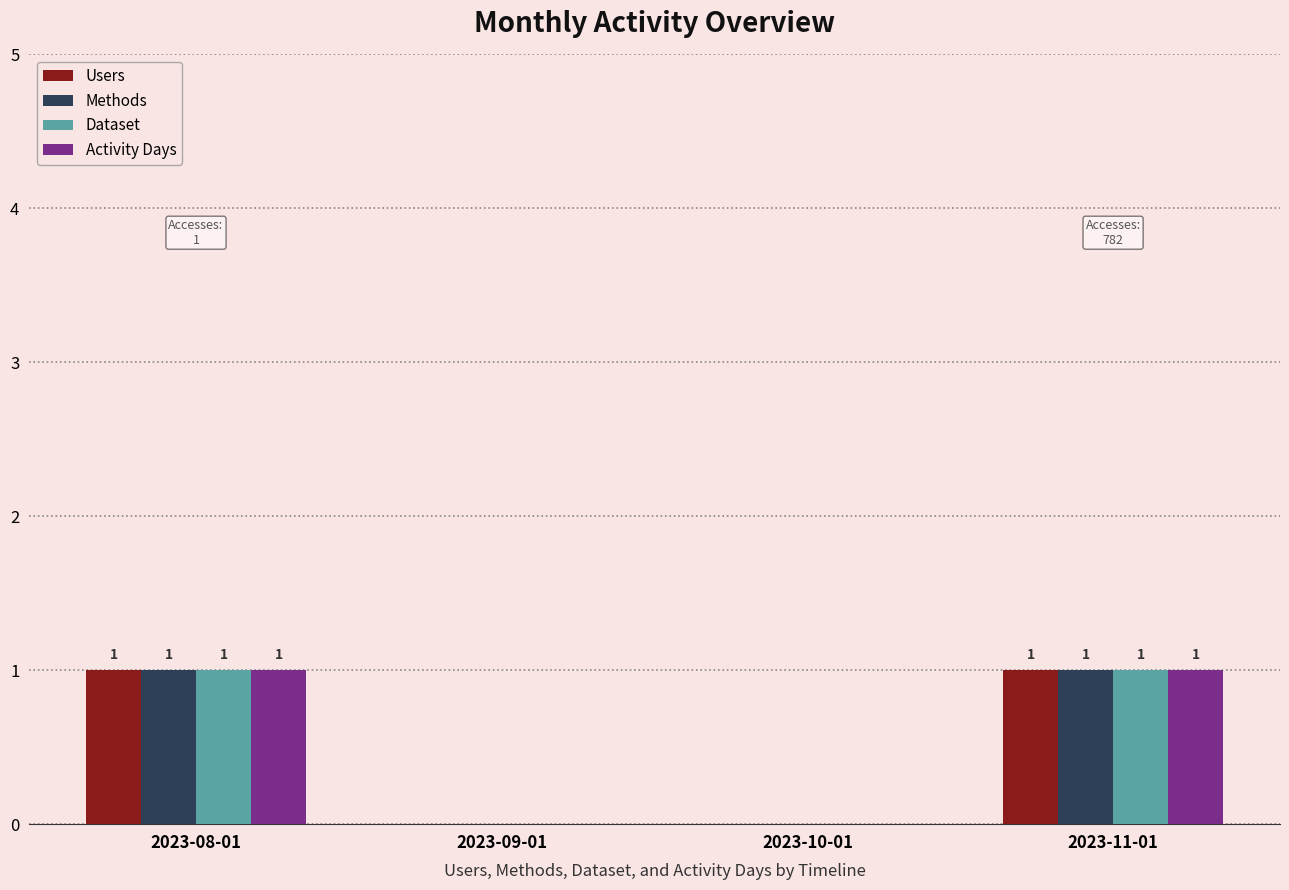

What value does the Activity Days series have at 2023-11-01?

1